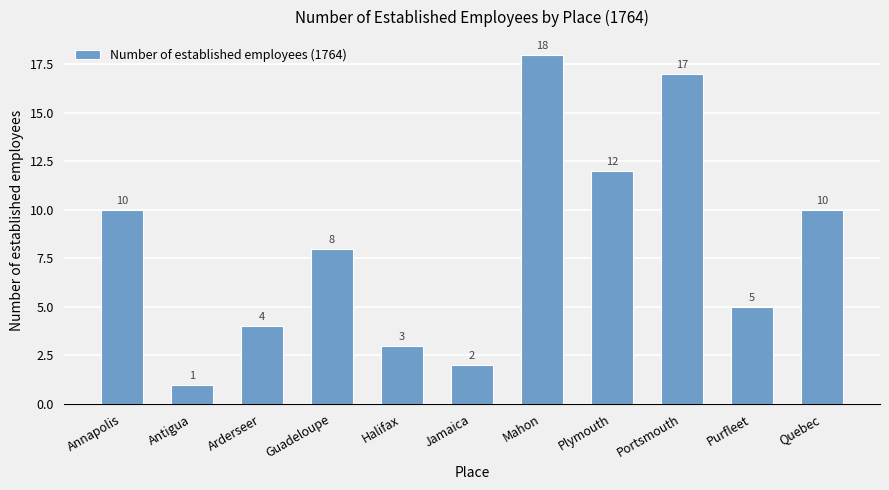

What is the value of the 7th bar from the left?

18